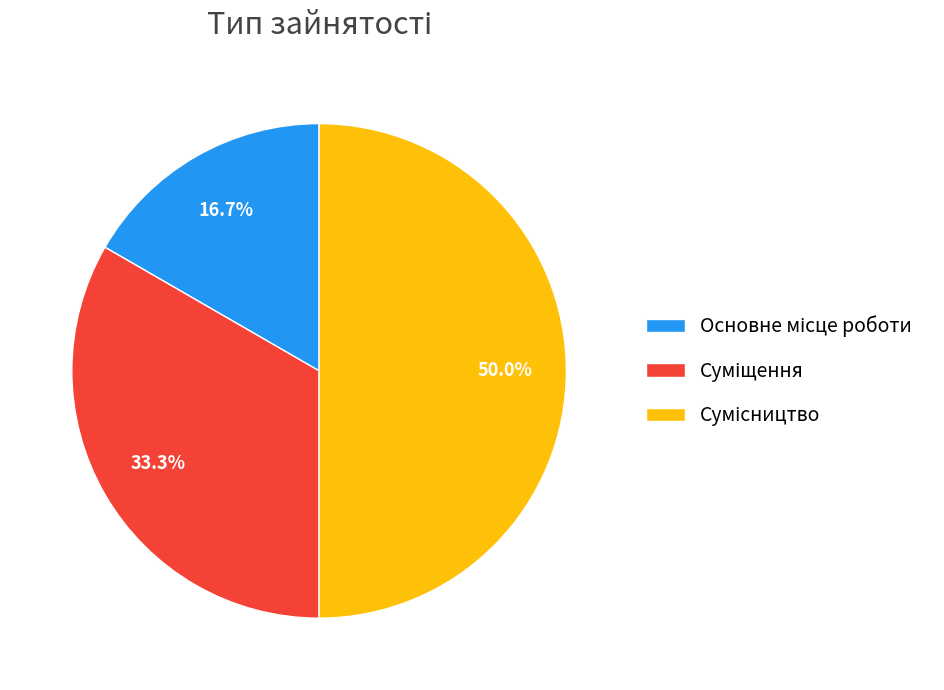

The Основне місце роботи slice represents 11% of the pie. True or false?

False